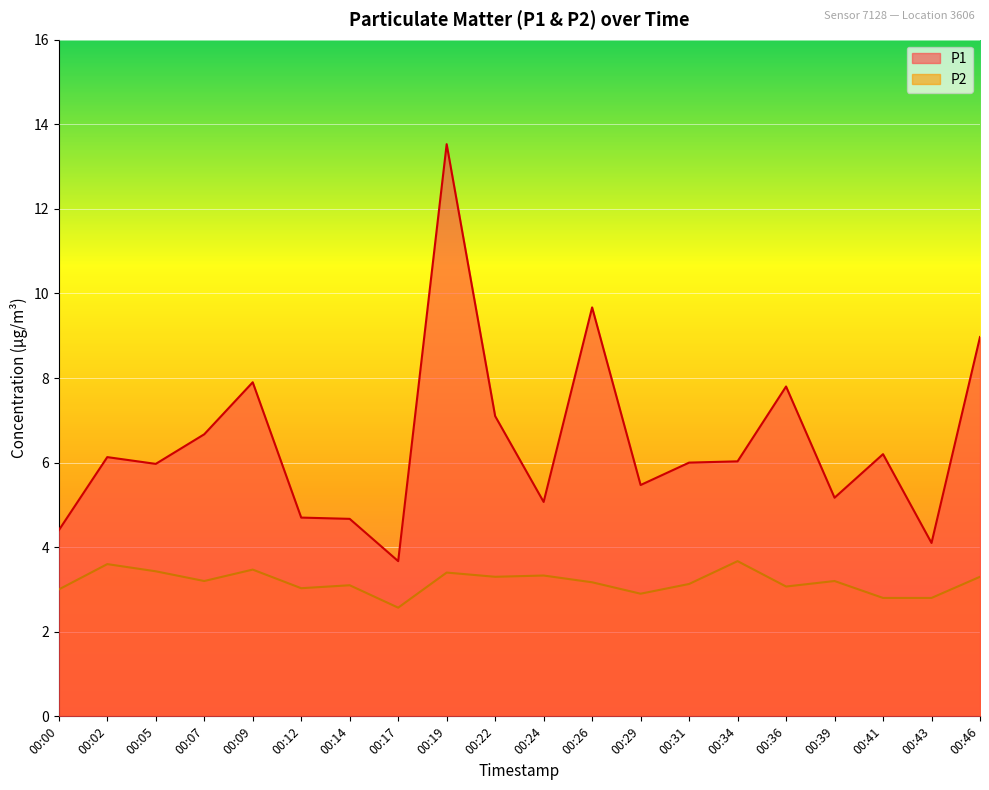

What are all the series names shown in the legend?

P1, P2